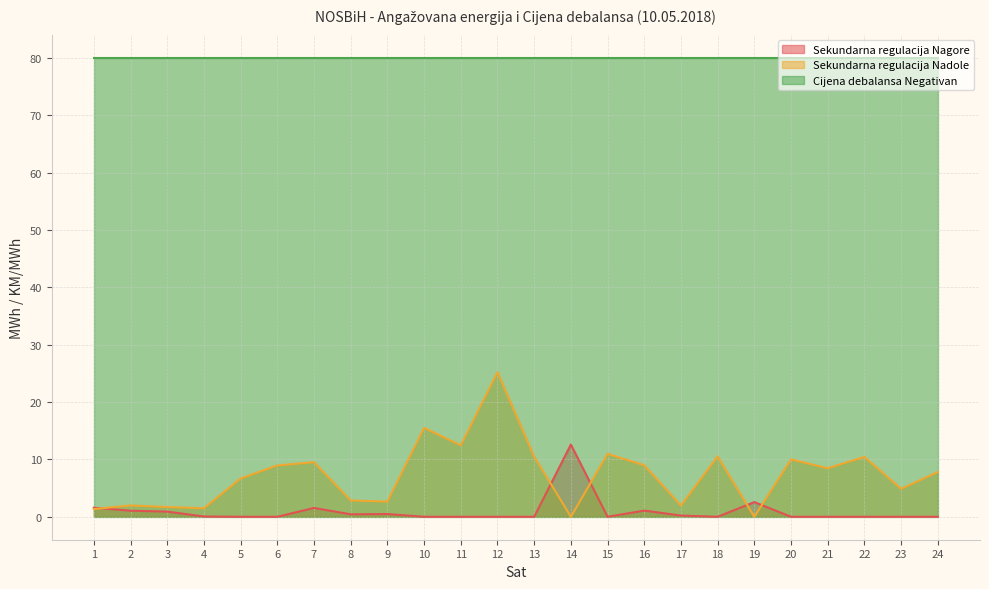

Rank the series by their maximum value, from highest to lowest.

Cijena debalansa Negativan, Sekundarna regulacija Nadole, Sekundarna regulacija Nagore